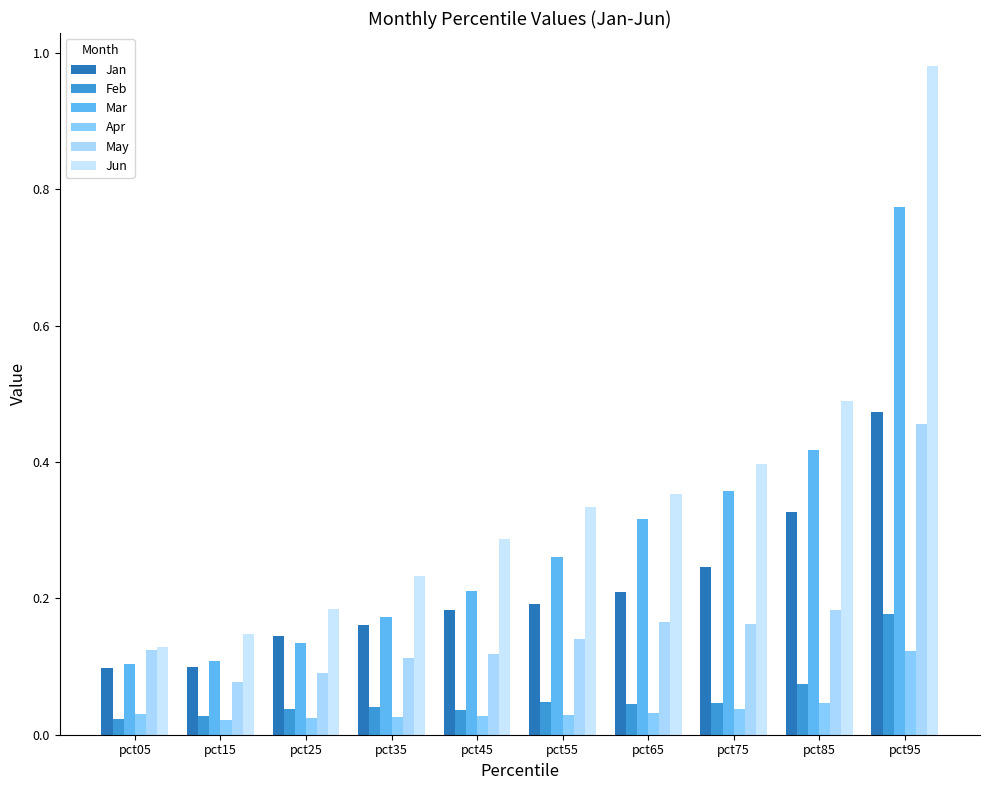

How many distinct data groups are displayed?

6